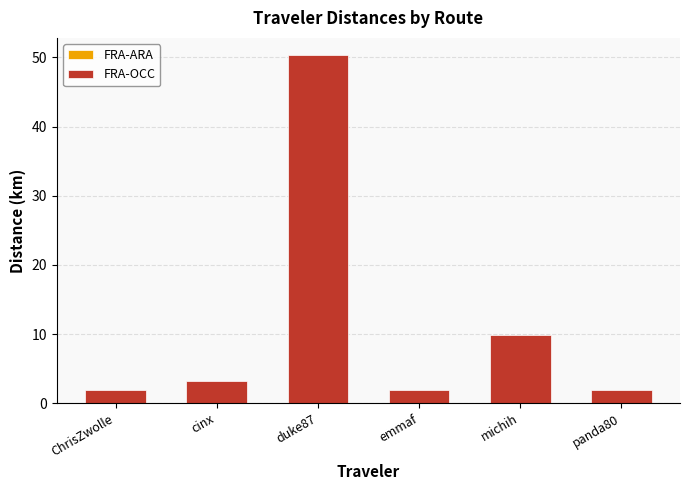

What position from the left is cinx?

2